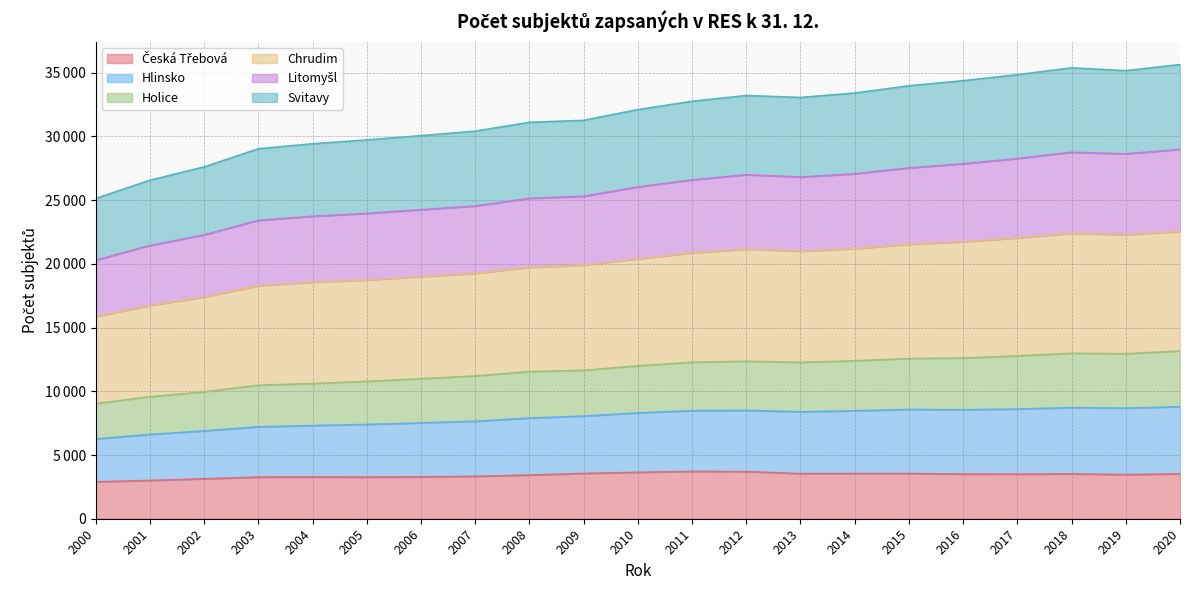

At which label does Holice reach its peak?

2020